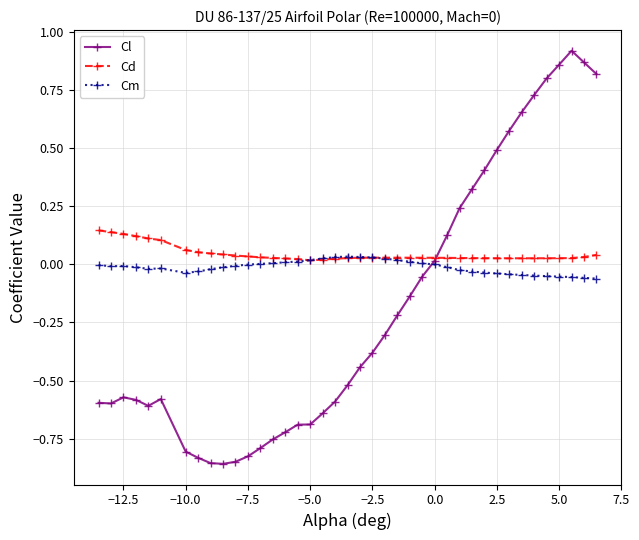

How many intersections are there between Cd and Cl?

1